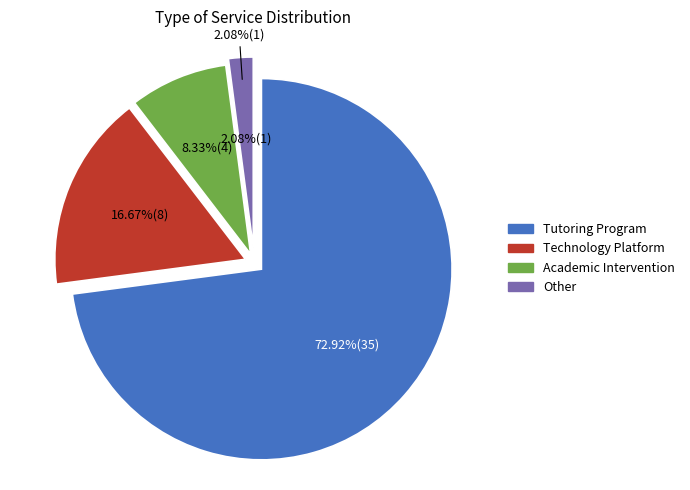

Which slice is the largest?

Tutoring Program